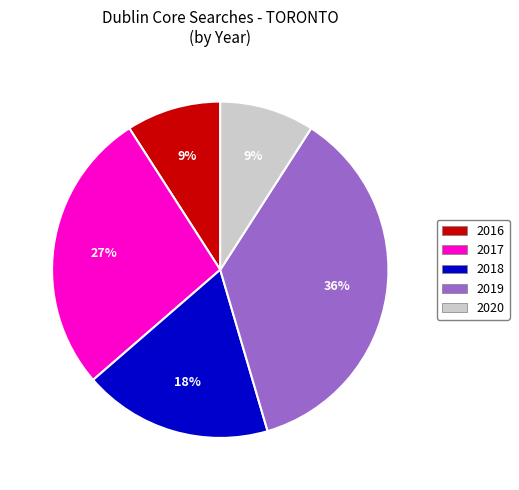

Does any single category account for the majority?

No